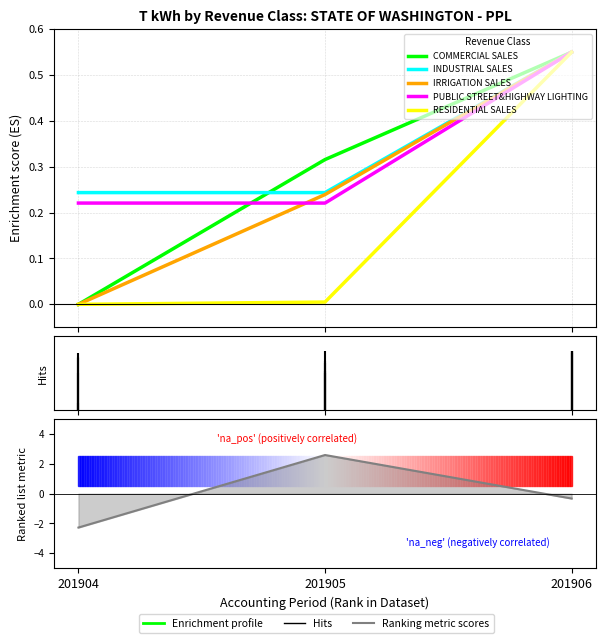

Count the IRRIGATION SALES values in the range 0 to 1.

3